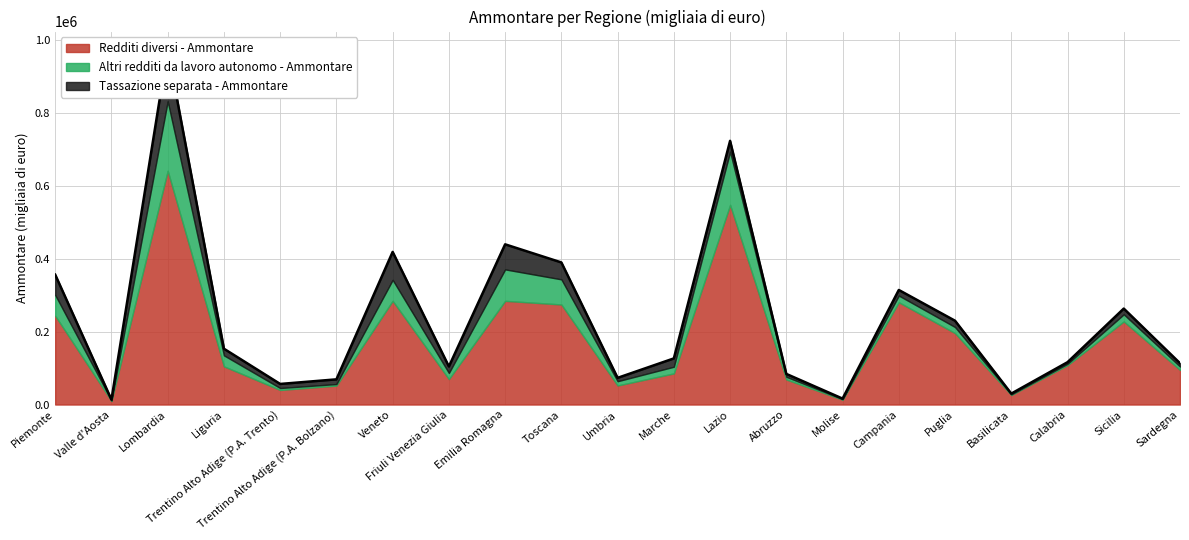

What is the sum of the Tassazione separata - Ammontare values at Umbria and Sicilia?

24906